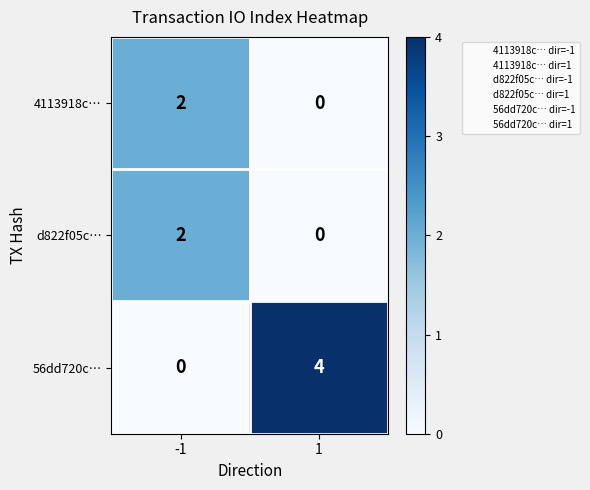

How many series are shown in this chart?

3